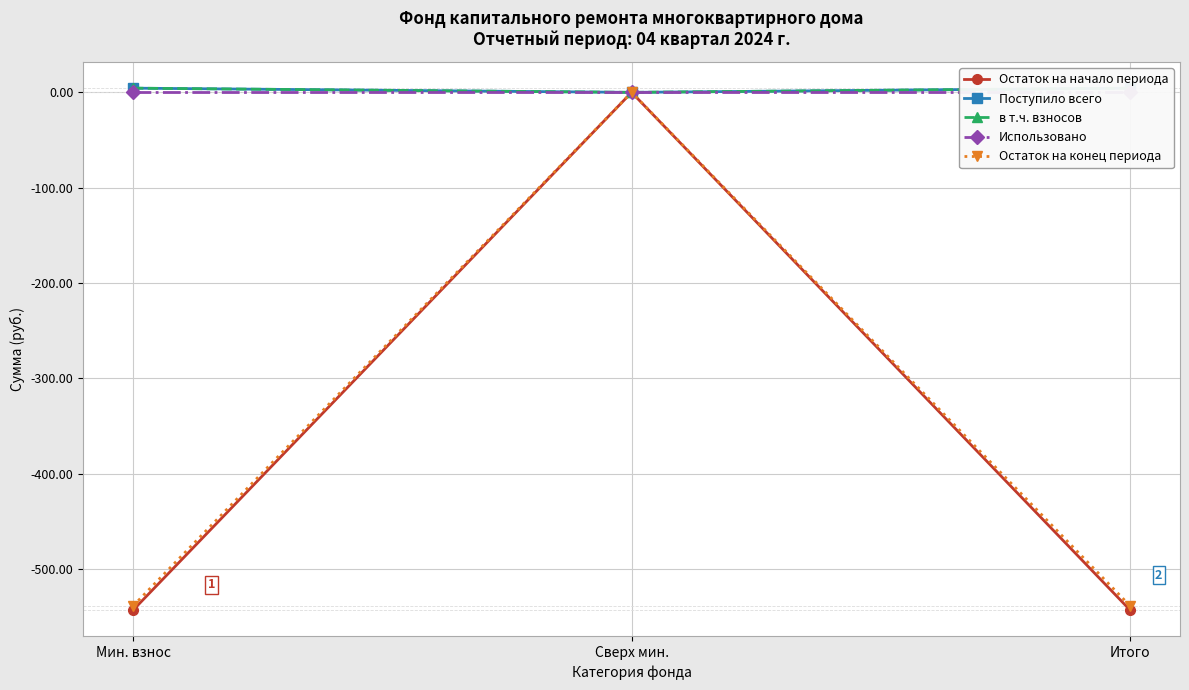

True or false: Остаток на начало периода has a value of -542.9 at Итого.

True